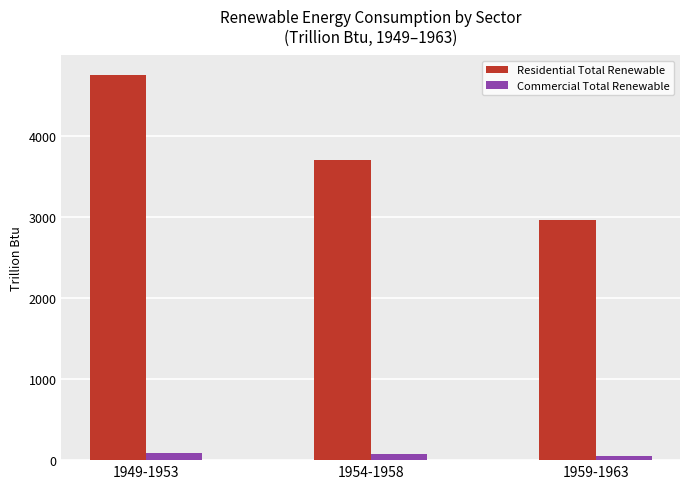

How many categories are shown in the chart?

3